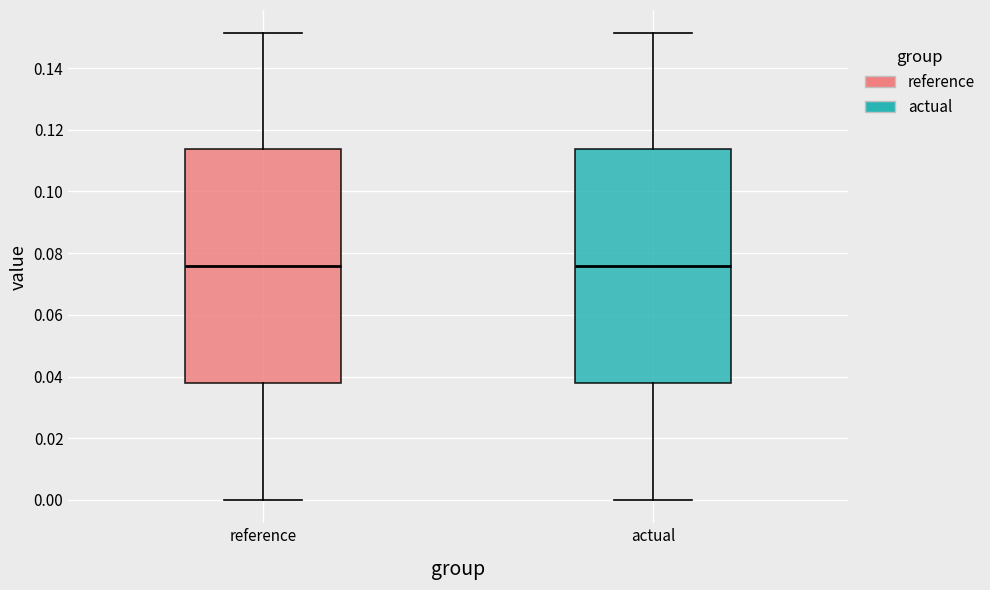

Where does the upper whisker of the box for reference end on the y-axis? The values are not printed on the chart, so give them approximately, as read against the axis.

0.152